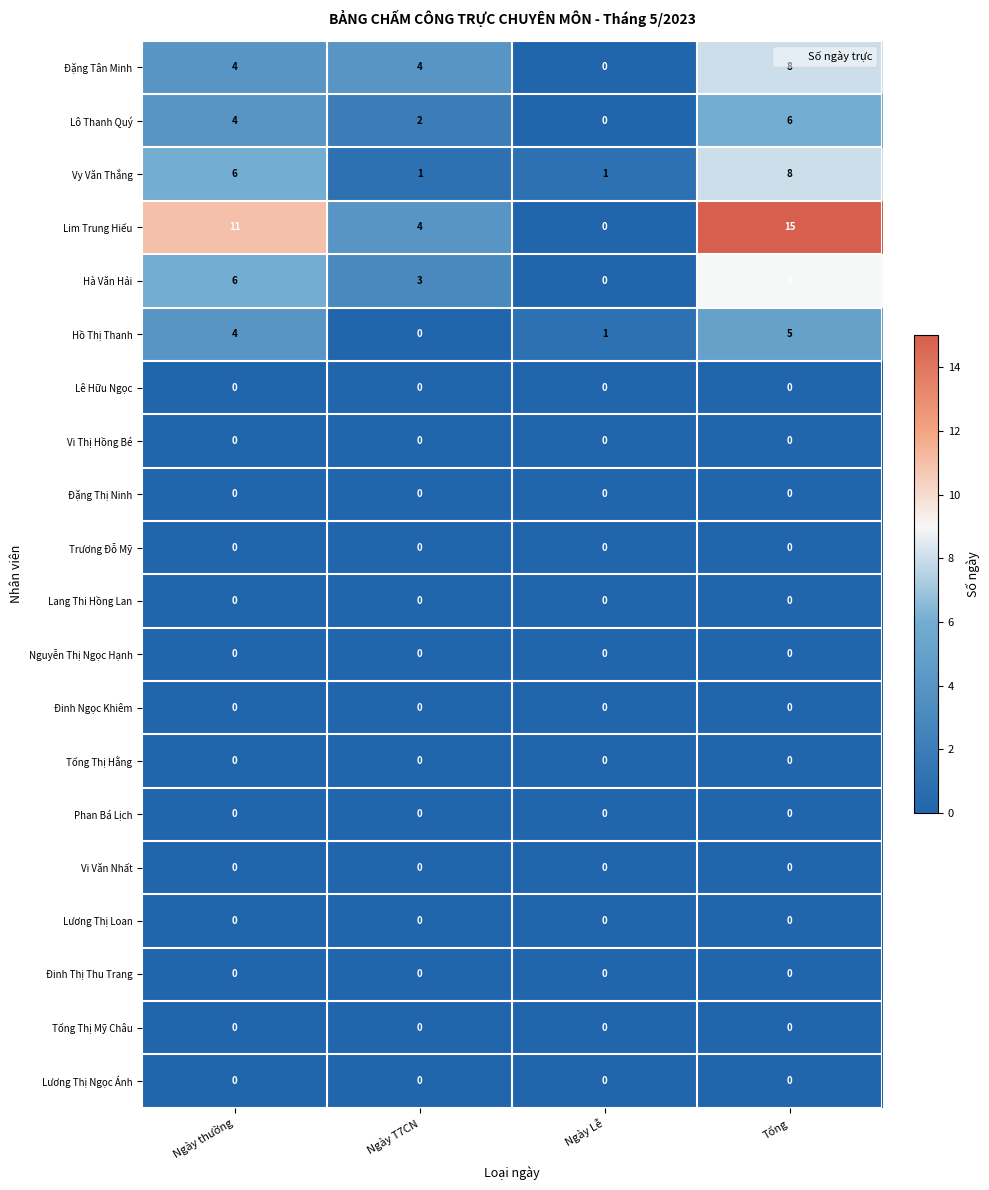

Which series has the largest total across all categories?

Lim Trung Hiếu